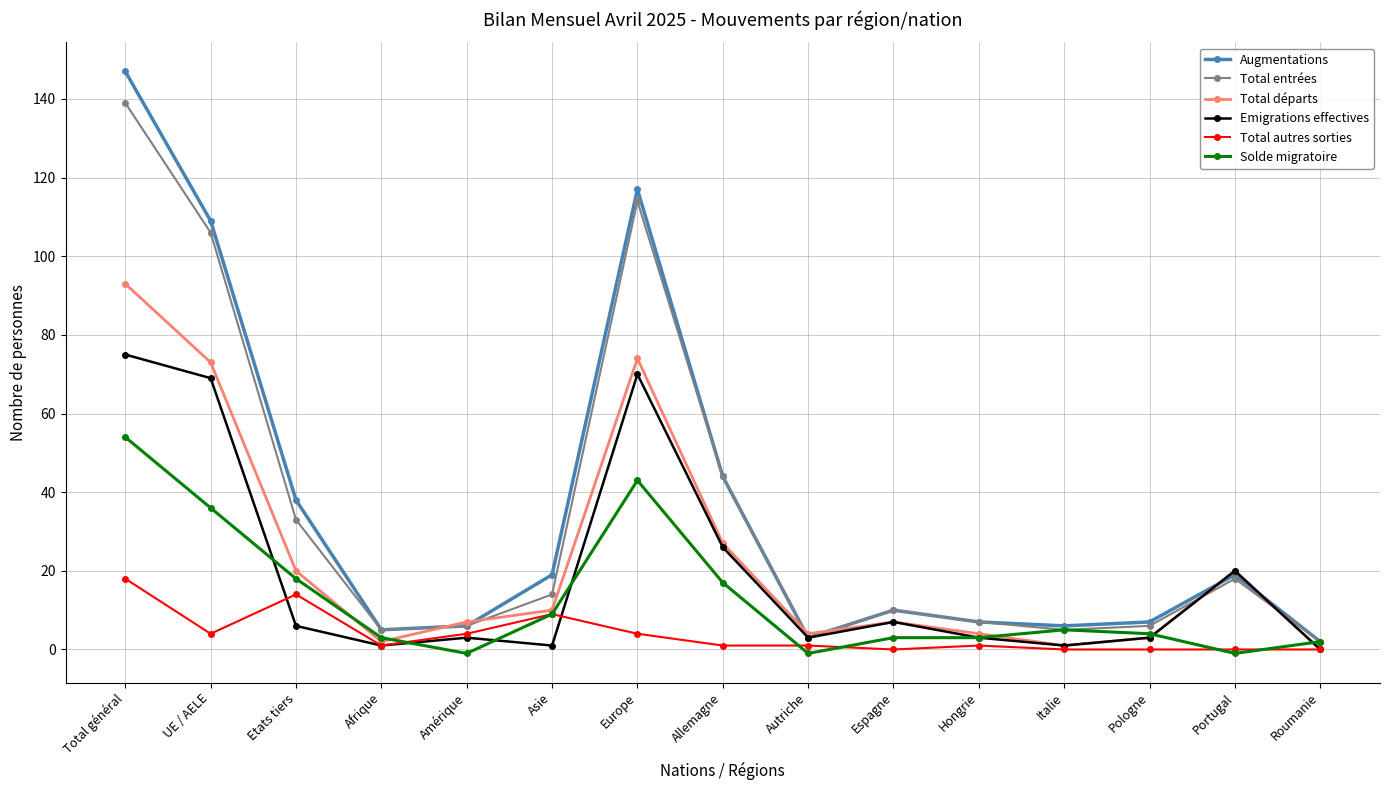

What is the label of the 10th point from the left?

Espagne